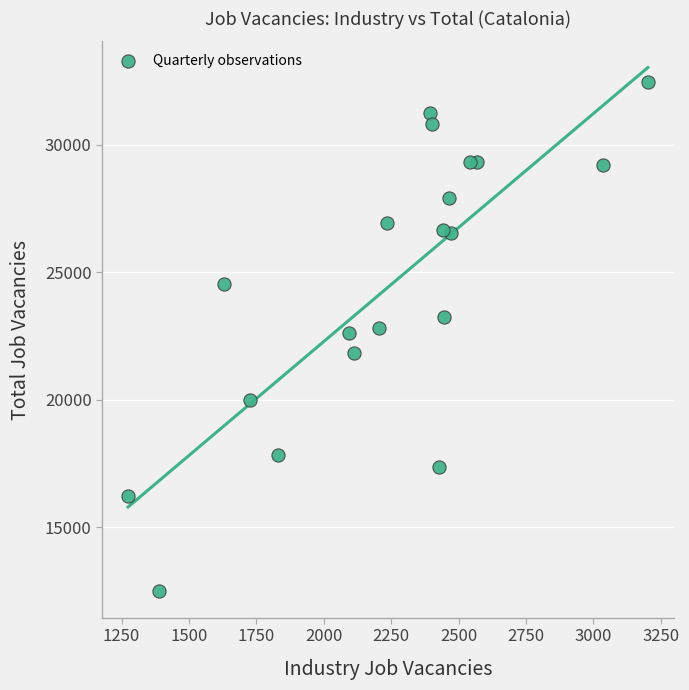

What is the range of Y values (max minus min)?

19998